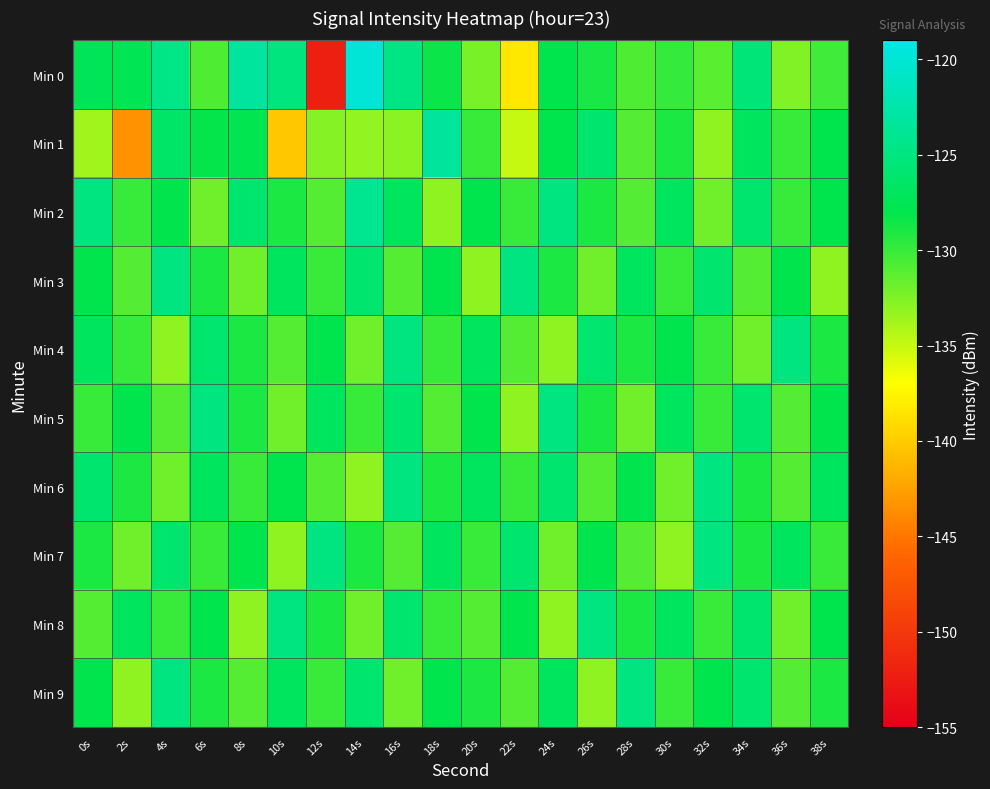

Reading left to right, what are all the values shown in this chart?

Min 0: 0s=-127.3	2s=-127.6	4s=-124.6	6s=-130.8	8s=-123.2	10s=-125.2	12s=-152.2	14s=-119.9	16s=-124.8	18s=-128.4	20s=-132.3	22s=-138.3	24s=-127.9	26s=-128.8	28s=-130.8	30s=-129.8	32s=-131.2	34s=-125.5	36s=-132.5	38s=-130.3
Min 1: 0s=-133.7	2s=-143.4	4s=-126.4	6s=-128.2	8s=-127.8	10s=-140.3	12s=-132.7	14s=-133.2	16s=-132.9	18s=-123.5	20s=-130.0	22s=-135.0	24s=-128.0	26s=-126.0	28s=-131.0	30s=-129.0	32s=-133.0	34s=-127.0	36s=-130.0	38s=-128.0
Min 2: 0s=-125.0	2s=-130.0	4s=-128.0	6s=-132.0	8s=-126.0	10s=-129.0	12s=-131.0	14s=-124.0	16s=-127.0	18s=-133.0	20s=-128.0	22s=-130.0	24s=-125.0	26s=-129.0	28s=-131.0	30s=-127.0	32s=-132.0	34s=-126.0	36s=-130.0	38s=-128.0
Min 3: 0s=-128.0	2s=-131.0	4s=-125.0	6s=-129.0	8s=-132.0	10s=-127.0	12s=-130.0	14s=-126.0	16s=-131.0	18s=-128.0	20s=-133.0	22s=-125.0	24s=-129.0	26s=-132.0	28s=-127.0	30s=-130.0	32s=-126.0	34s=-131.0	36s=-128.0	38s=-133.0
Min 4: 0s=-127.0	2s=-130.0	4s=-133.0	6s=-126.0	8s=-129.0	10s=-131.0	12s=-128.0	14s=-132.0	16s=-125.0	18s=-130.0	20s=-127.0	22s=-131.0	24s=-133.0	26s=-126.0	28s=-129.0	30s=-128.0	32s=-130.0	34s=-132.0	36s=-125.0	38s=-129.0
Min 5: 0s=-130.0	2s=-128.0	4s=-131.0	6s=-125.0	8s=-129.0	10s=-132.0	12s=-127.0	14s=-130.0	16s=-126.0	18s=-131.0	20s=-128.0	22s=-133.0	24s=-125.0	26s=-129.0	28s=-132.0	30s=-127.0	32s=-130.0	34s=-126.0	36s=-131.0	38s=-128.0
Min 6: 0s=-126.0	2s=-129.0	4s=-132.0	6s=-127.0	8s=-130.0	10s=-128.0	12s=-131.0	14s=-133.0	16s=-125.0	18s=-129.0	20s=-127.0	22s=-130.0	24s=-126.0	26s=-131.0	28s=-128.0	30s=-132.0	32s=-125.0	34s=-129.0	36s=-131.0	38s=-127.0
Min 7: 0s=-129.0	2s=-132.0	4s=-126.0	6s=-130.0	8s=-128.0	10s=-133.0	12s=-125.0	14s=-129.0	16s=-131.0	18s=-127.0	20s=-130.0	22s=-126.0	24s=-132.0	26s=-128.0	28s=-131.0	30s=-133.0	32s=-125.0	34s=-129.0	36s=-127.0	38s=-130.0
Min 8: 0s=-131.0	2s=-127.0	4s=-130.0	6s=-128.0	8s=-133.0	10s=-125.0	12s=-129.0	14s=-132.0	16s=-126.0	18s=-130.0	20s=-131.0	22s=-128.0	24s=-133.0	26s=-125.0	28s=-129.0	30s=-127.0	32s=-130.0	34s=-126.0	36s=-132.0	38s=-128.0
Min 9: 0s=-128.0	2s=-133.0	4s=-125.0	6s=-129.0	8s=-131.0	10s=-127.0	12s=-130.0	14s=-126.0	16s=-132.0	18s=-128.0	20s=-129.0	22s=-131.0	24s=-127.0	26s=-133.0	28s=-125.0	30s=-130.0	32s=-128.0	34s=-126.0	36s=-131.0	38s=-129.0